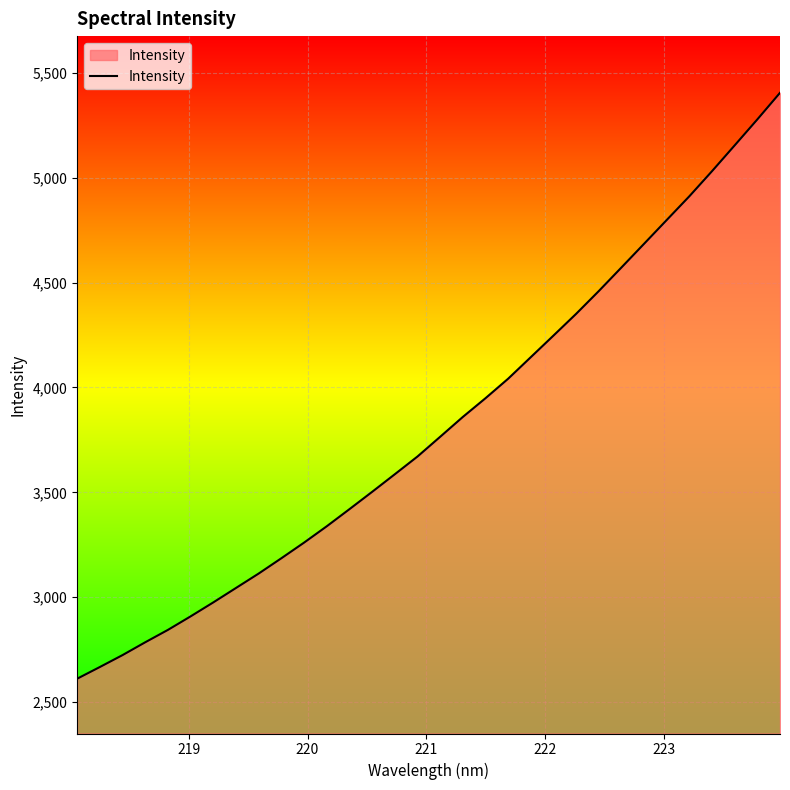

What is the minimum value shown in the chart?

2611.9